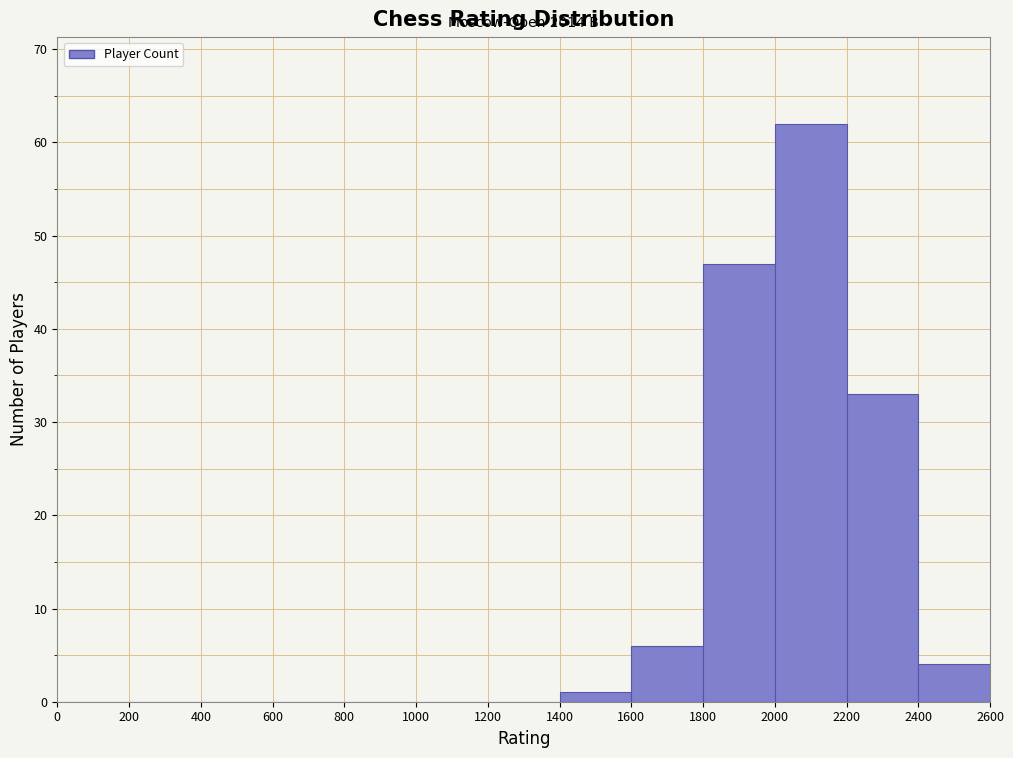

Over which range of the x-axis is the bar tallest?

2000 to 2200